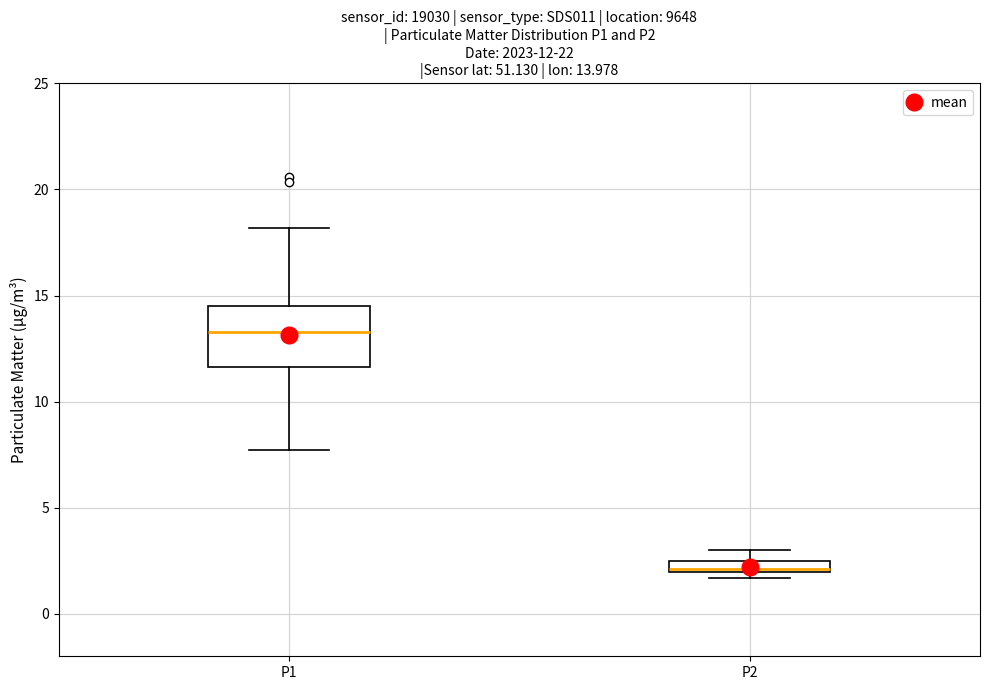

Which box's median line is the lowest?

P2